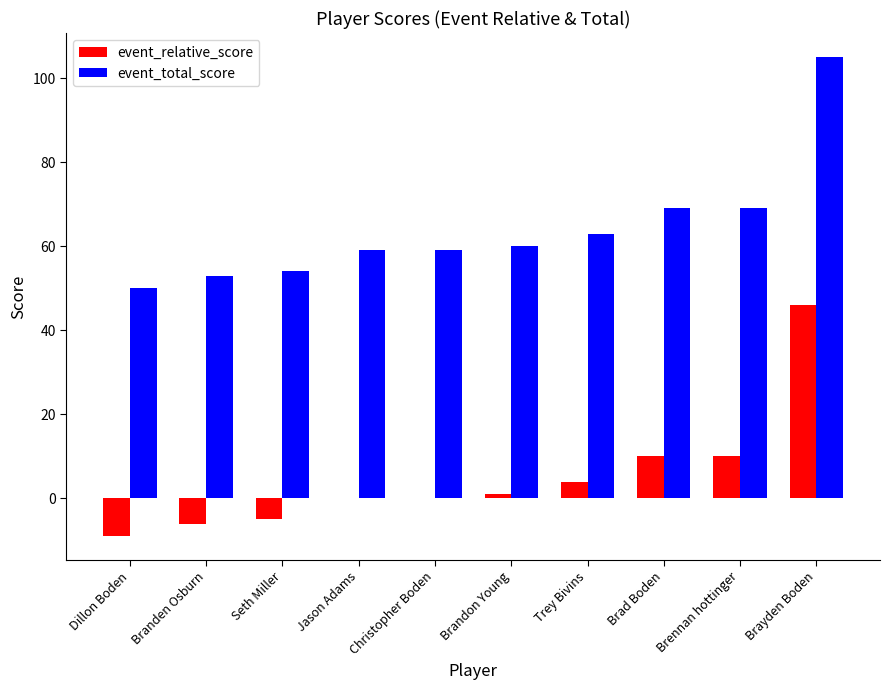

What is the total value across all series at Brennan hottinger?

79